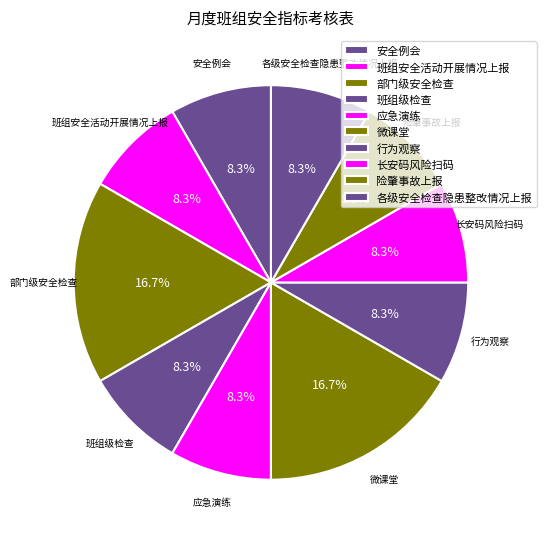

To the nearest percent, what portion does 行为观察 represent?

8%